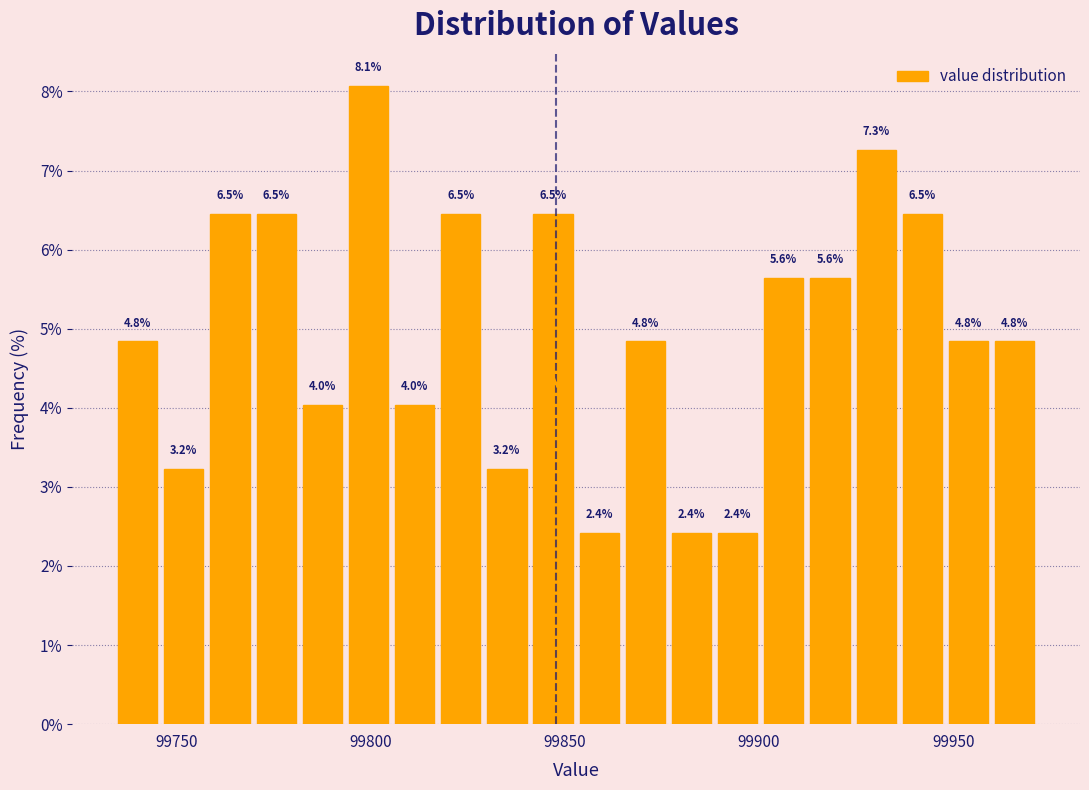

Around what value on the x-axis is the tallest bar? Give the approximate position of its centre, as read against the axis.

99800